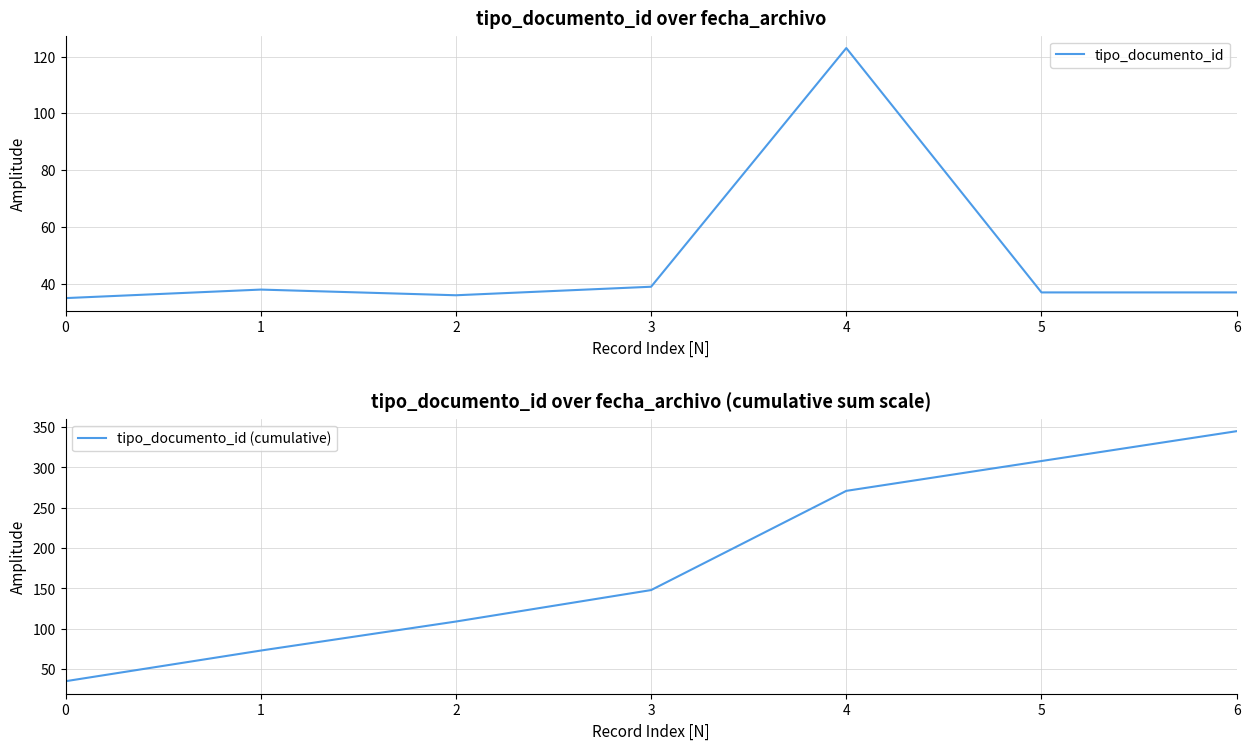

Reading left to right, transcribe all the data shown in this chart.

tipo_documento_id: 0=35	1=38	2=36	3=39	4=123	5=37	6=37
tipo_documento_id (cumulative): 0=35	1=73	2=109	3=148	4=271	5=308	6=345